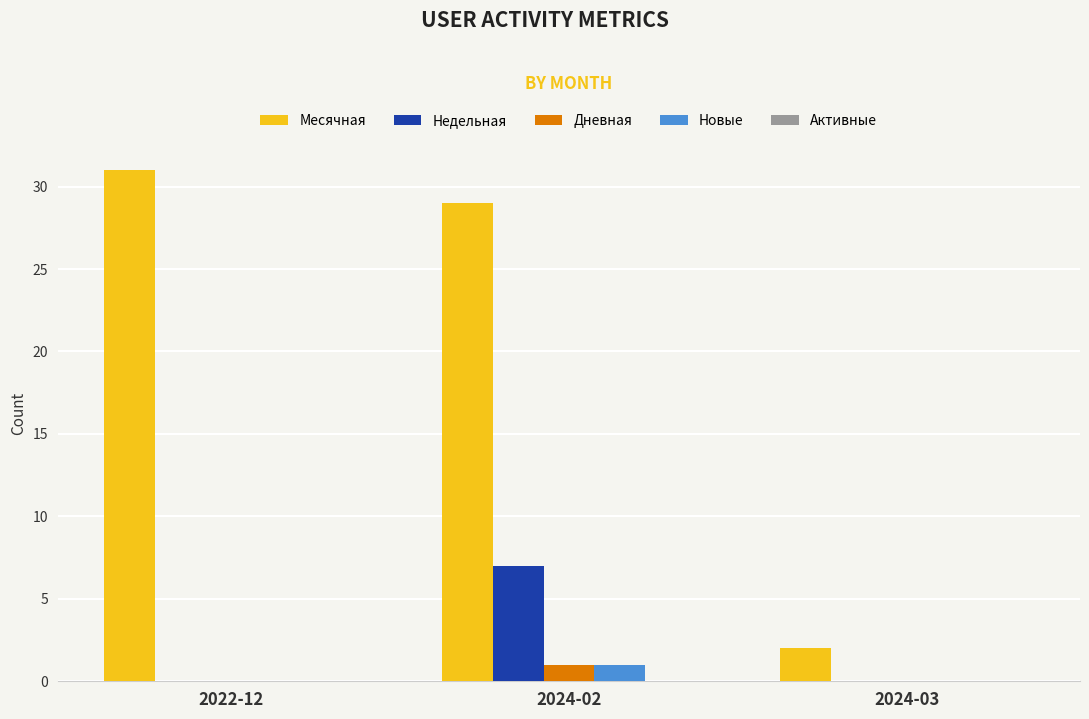

Between 2022-12 and 2024-03, which series saw the biggest shift?

Месячная